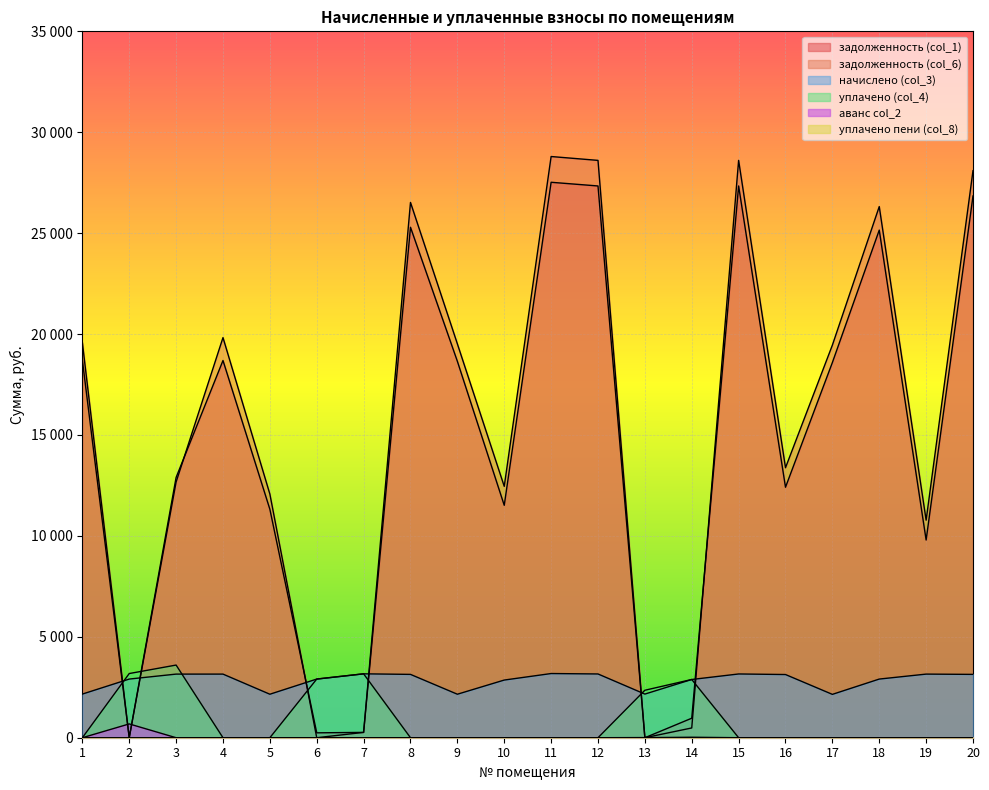

What is the difference between the second highest and minimum values in the уплачено (col_4) series?

3180.0